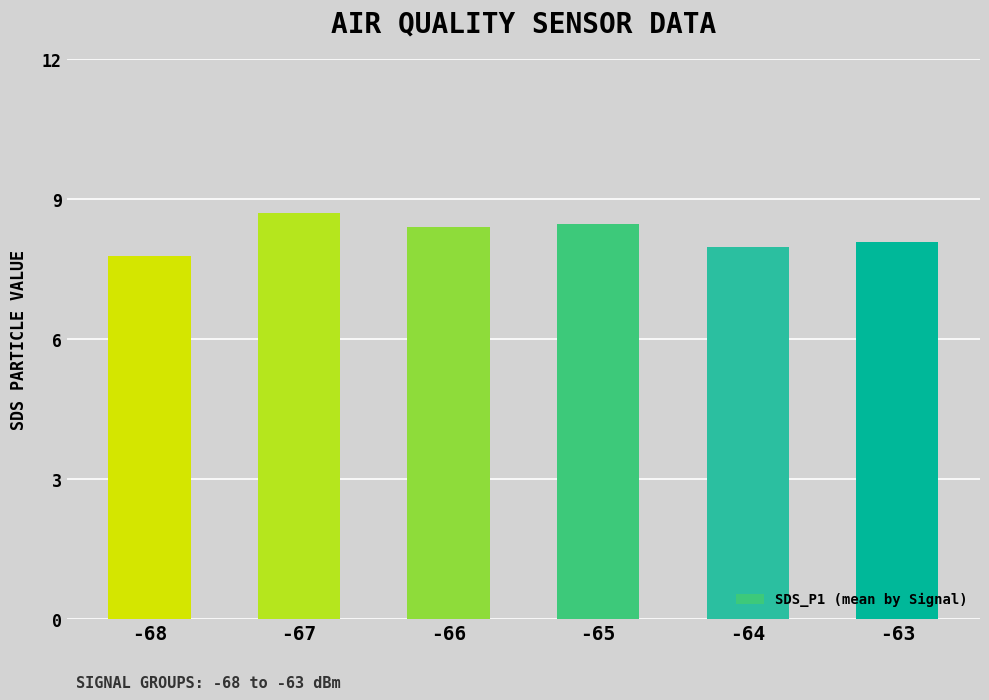

What is the value of the 1st bar from the left?

7.8